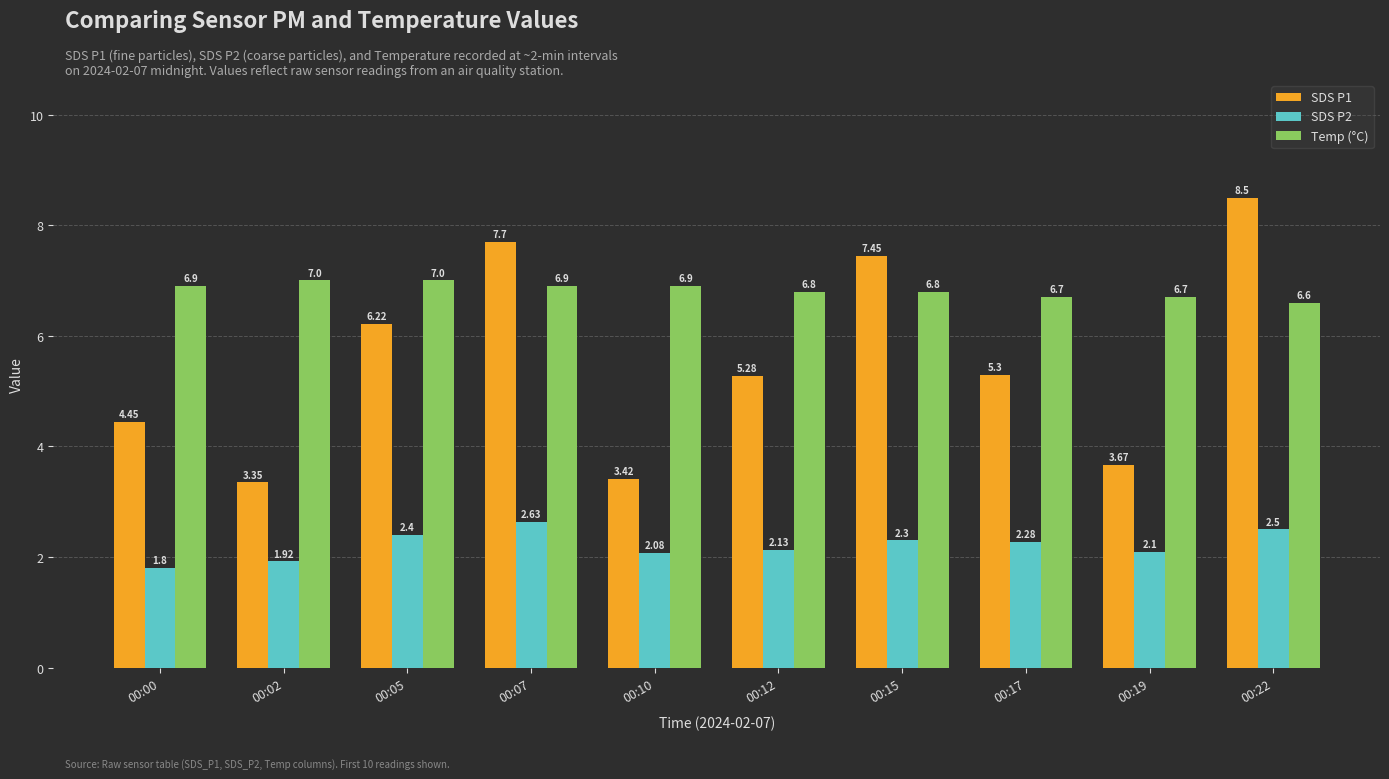

What is the average value of the SDS P2 series?

2.2